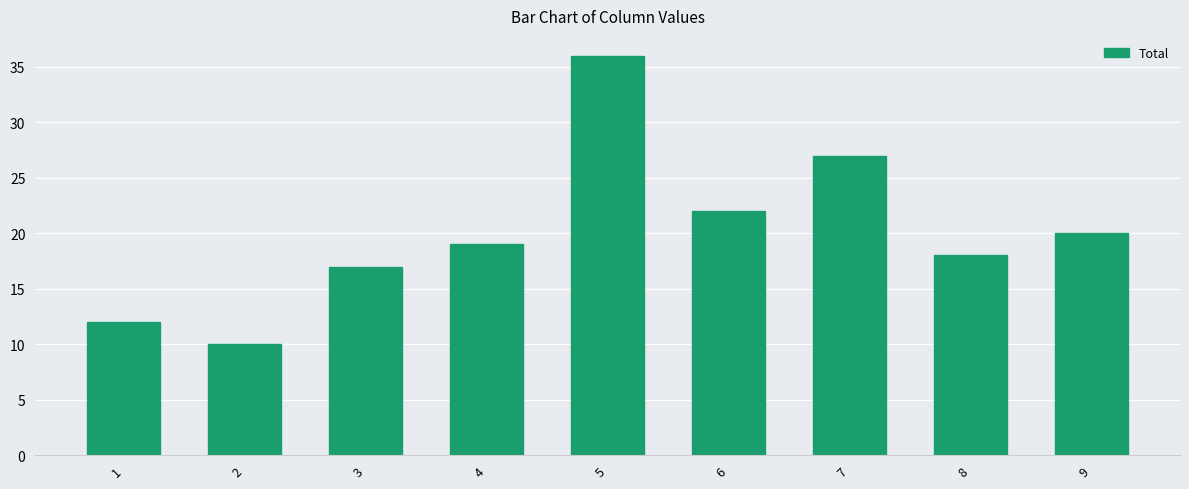

How many bars are there in total?

9